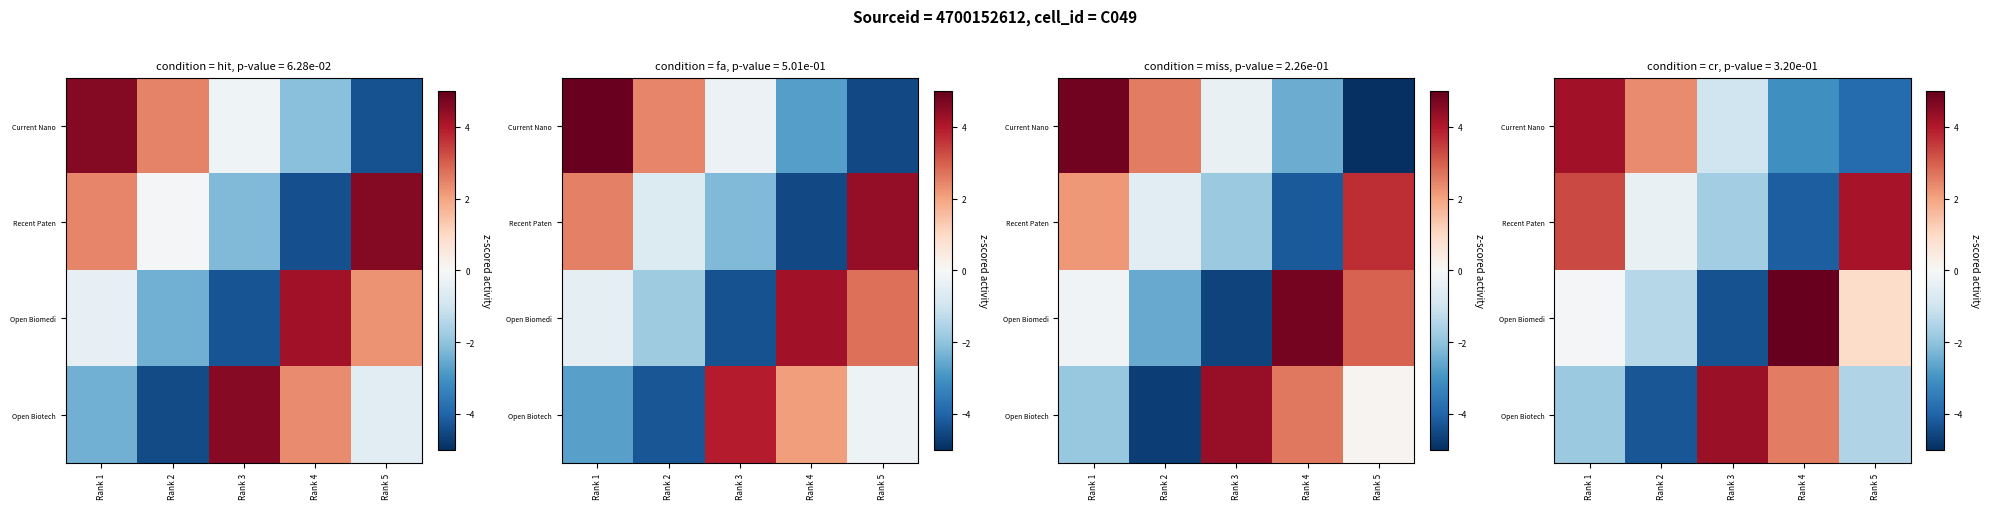

At which label is Recent Paten closest to 0?

Rank 2